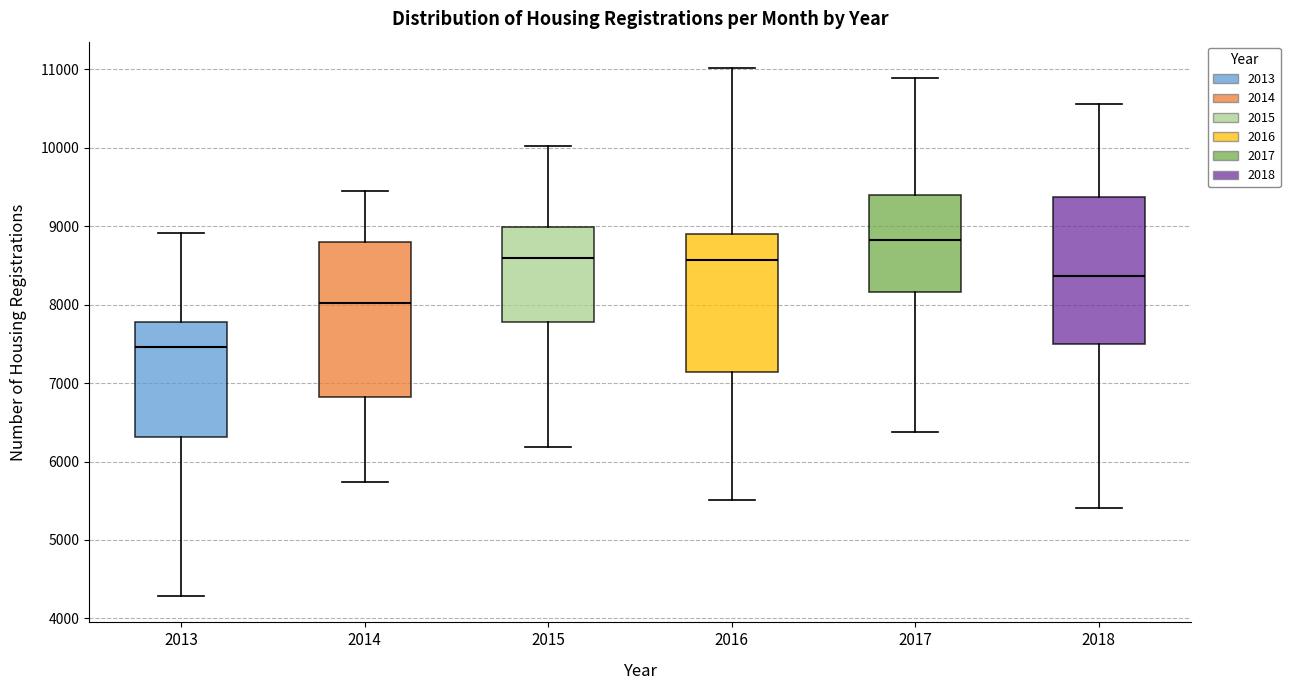

Where does the median line of the box at x = 2017 sit on the y-axis? The values are not printed on the chart, so give them approximately, as read against the axis.

8800